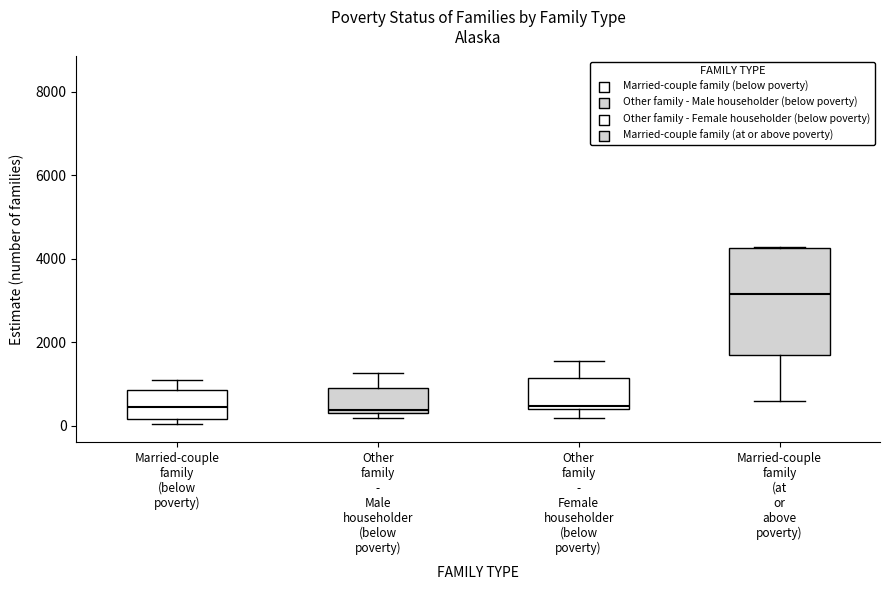

Reading left to right, read every box against the y-axis: the position of its median line, the range the box covers, and the ends of its whiskers. The values are not printed on the chart, so give them approximately, as read against the axis.

Married-couple family (below poverty): median 400, box 200 to 800, whiskers 0 to 1000
Other family - Male householder (below poverty): median 400 (just above the box's lower edge), box 400 to 1000, whiskers 200 to 1200
Other family - Female householder (below poverty): median 400 (just above the box's lower edge), box 400 to 1200, whiskers 200 to 1600
Married-couple family (at or above poverty): median 3200, box 1600 to 4200, whiskers 600 to 4200